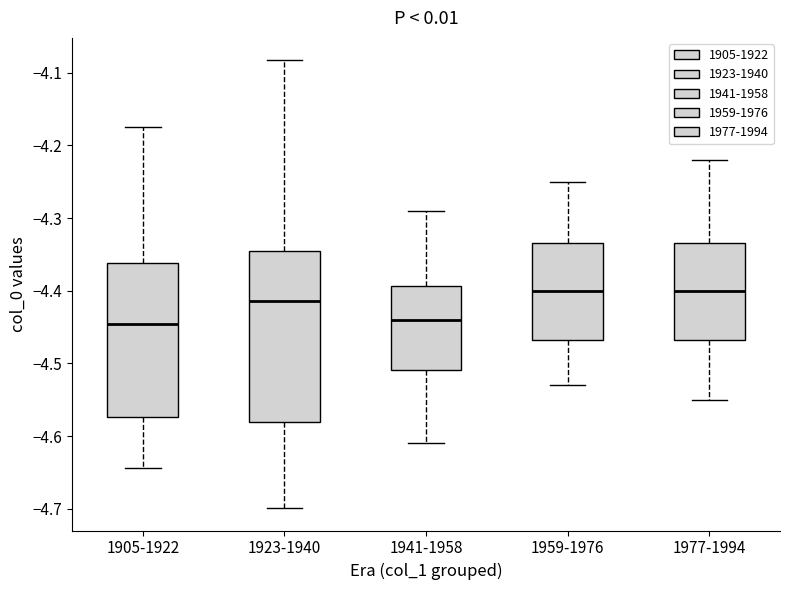

Where does the median line of the box for 1923-1940 sit on the y-axis? The values are not printed on the chart, so give them approximately, as read against the axis.

-4.41